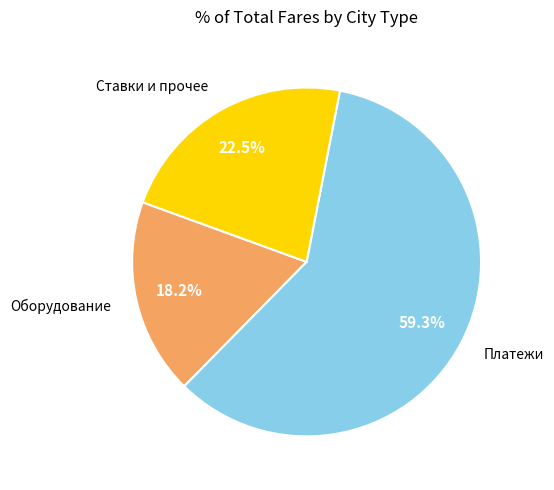

Does any single category account for the majority?

Yes